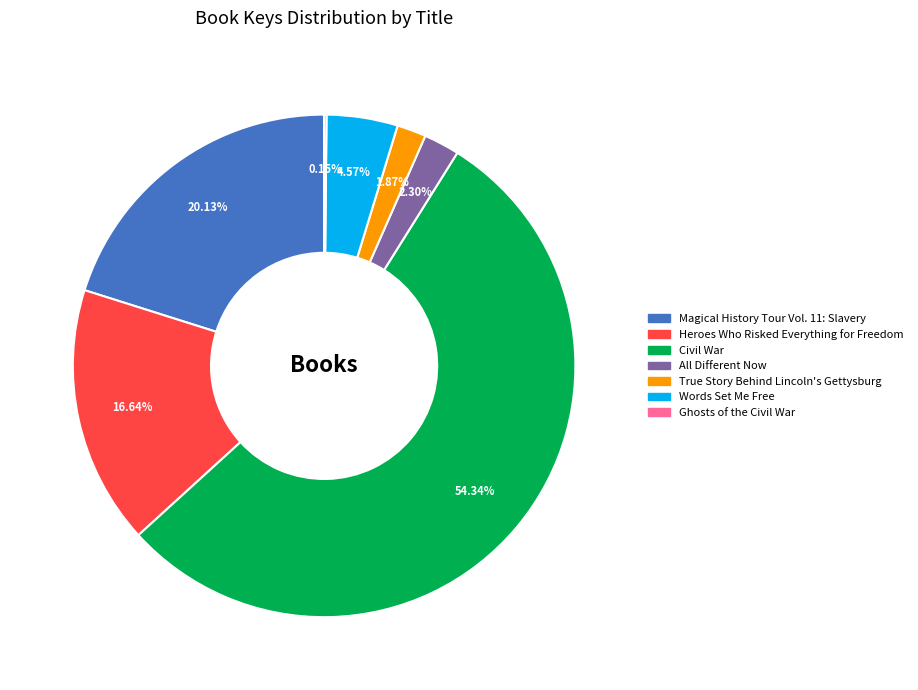

To the nearest percent, what portion does All Different Now represent?

2%